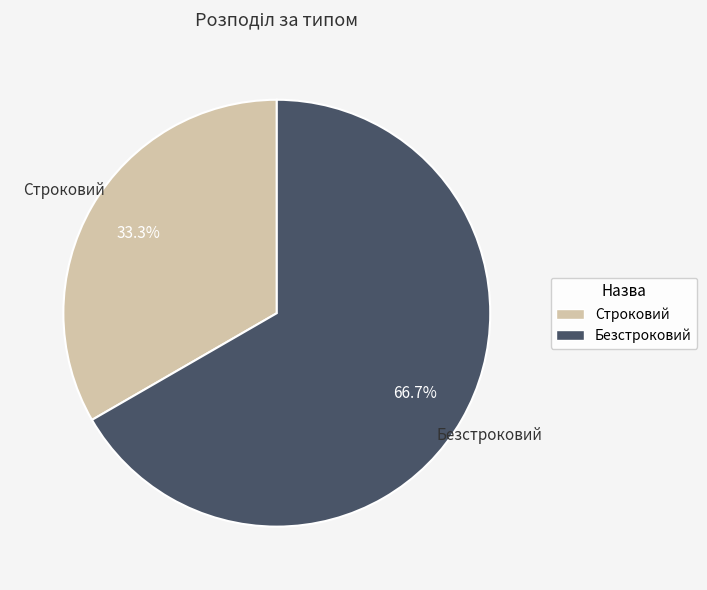

To the nearest percent, what percentage of the pie is Безстроковий?

67%